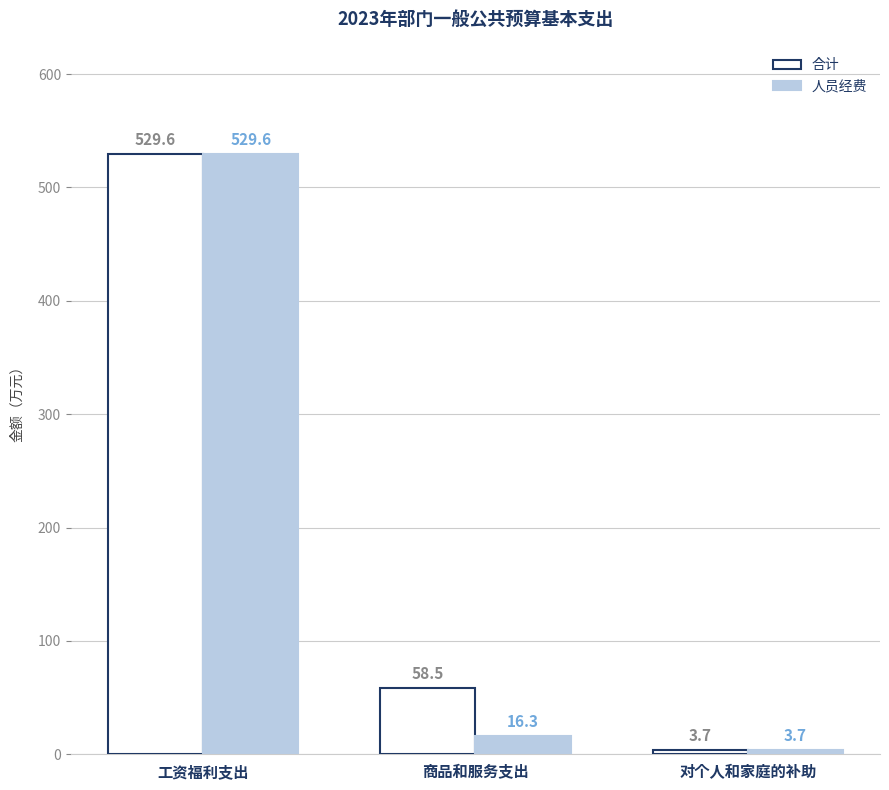

How many data points does each series have?

3